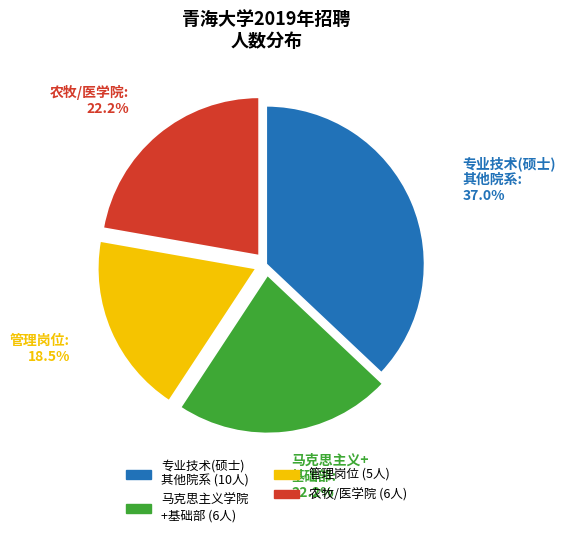

To the nearest percent, what is the difference between the largest and smallest slice percentages?

19%